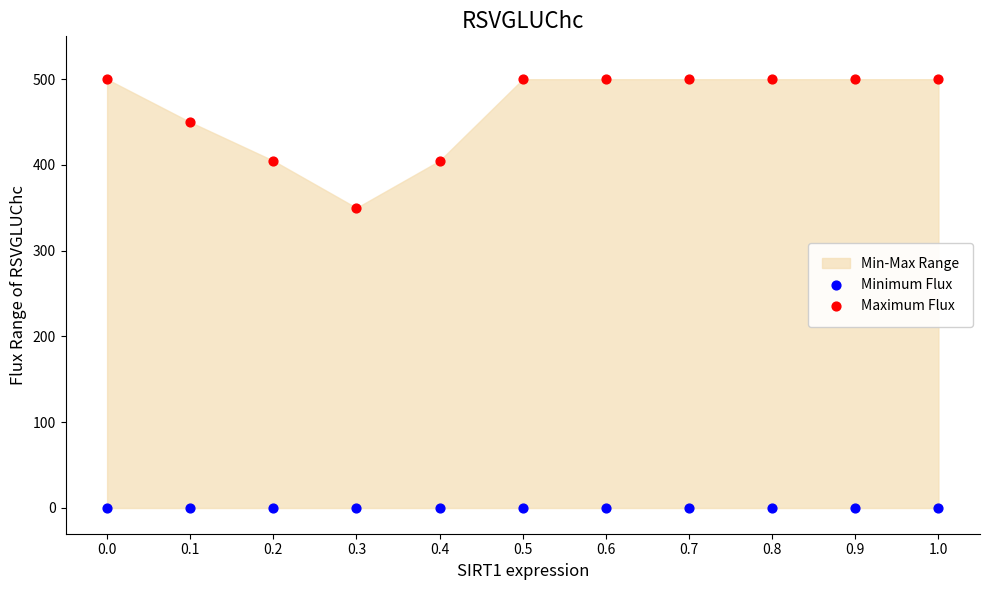

Which series reaches the minimum Y coordinate?

Minimum Flux